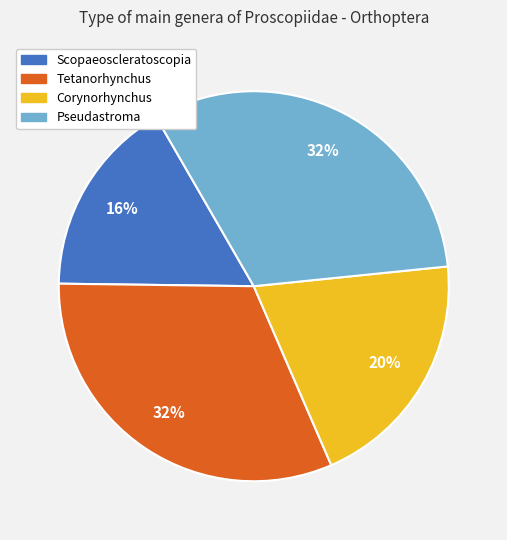

To the nearest percent, what is the average slice percentage?

25%